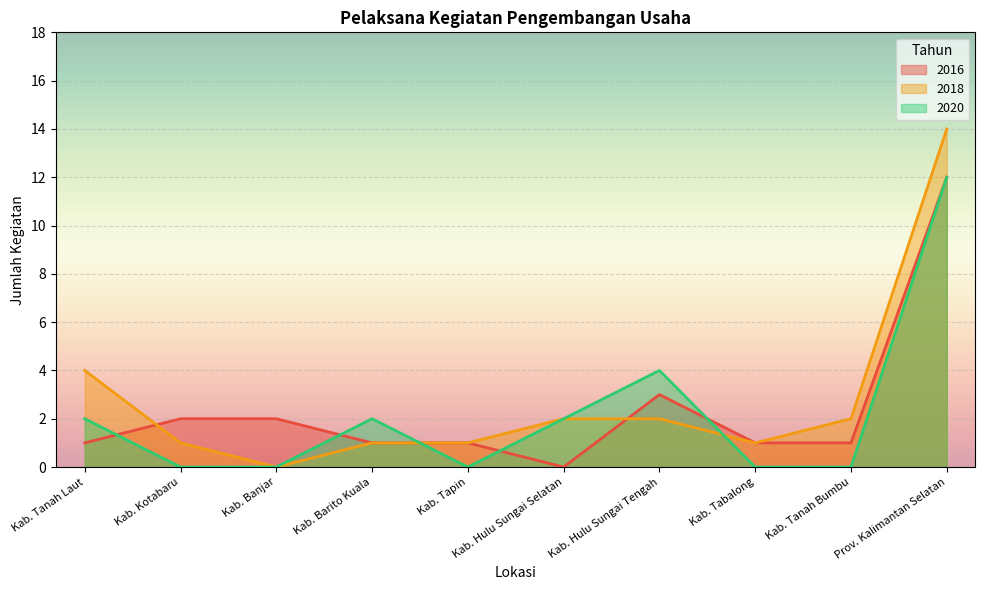

What are all the series names shown in the legend?

2016, 2018, 2020